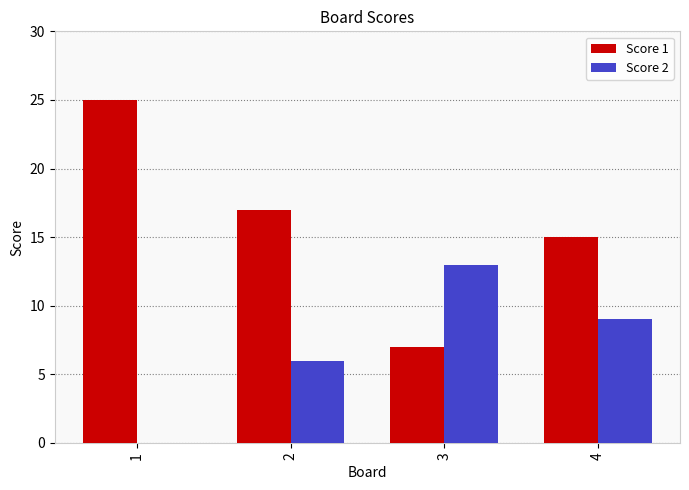

What is the sum of all Score 2 values?

28